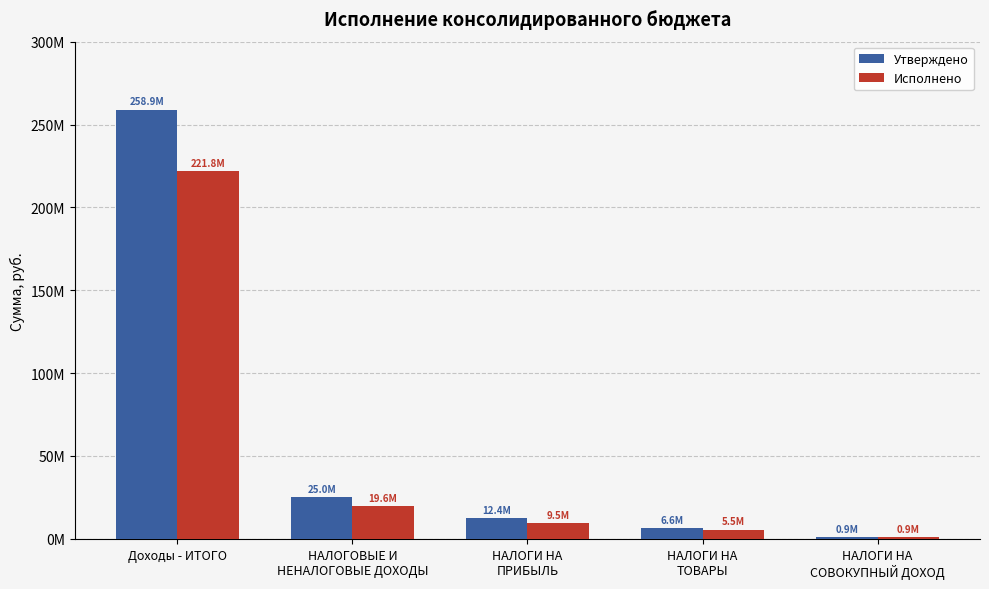

Is the value of Утверждено at НАЛОГИ НА
СОВОКУПНЫЙ ДОХОД greater than the value of Исполнено at Доходы - ИТОГО?

No